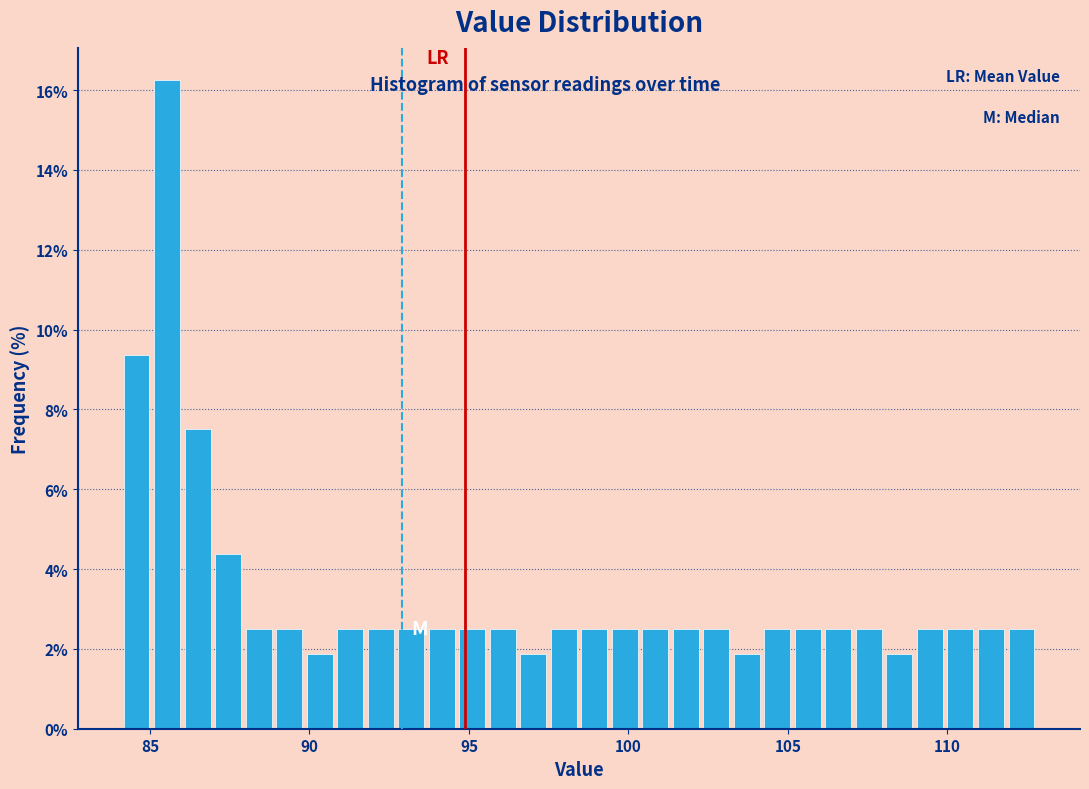

Around what value on the x-axis is the tallest bar? Give the approximate position of its centre, as read against the axis.

85.5